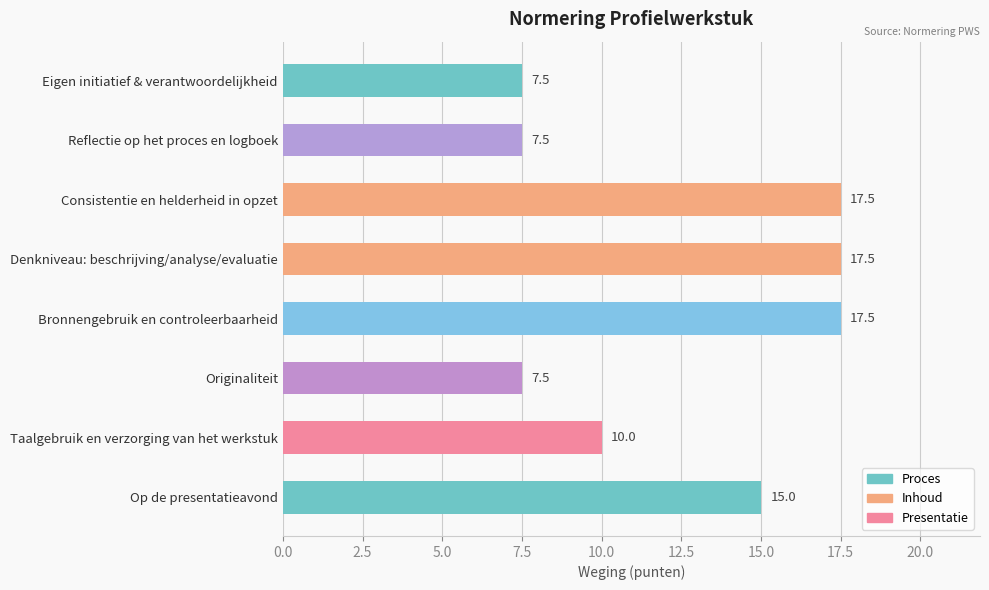

Reading bottom to top, what are all the values shown in this chart?

Op de presentatieavond=15.0	Taalgebruik en verzorging van het werkstuk=10.0	Originaliteit=7.5	Bronnengebruik en controleerbaarheid=17.5	Denkniveau: beschrijving/analyse/evaluatie=17.5	Consistentie en helderheid in opzet=17.5	Reflectie op het proces en logboek=7.5	Eigen initiatief & verantwoordelijkheid=7.5